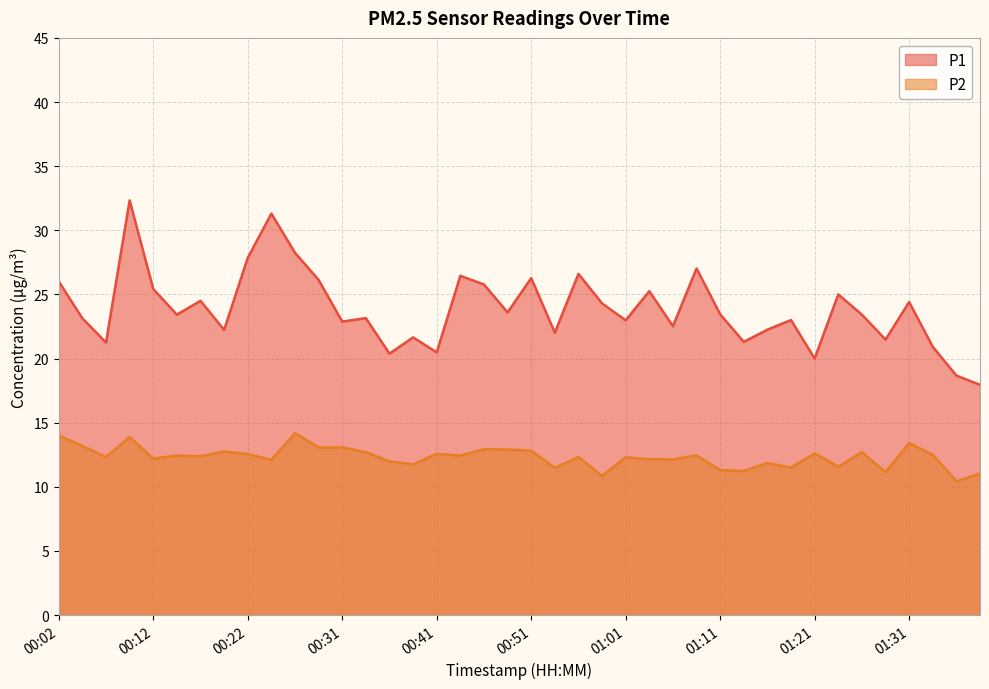

At which category is the sum across all series the highest?

00:09